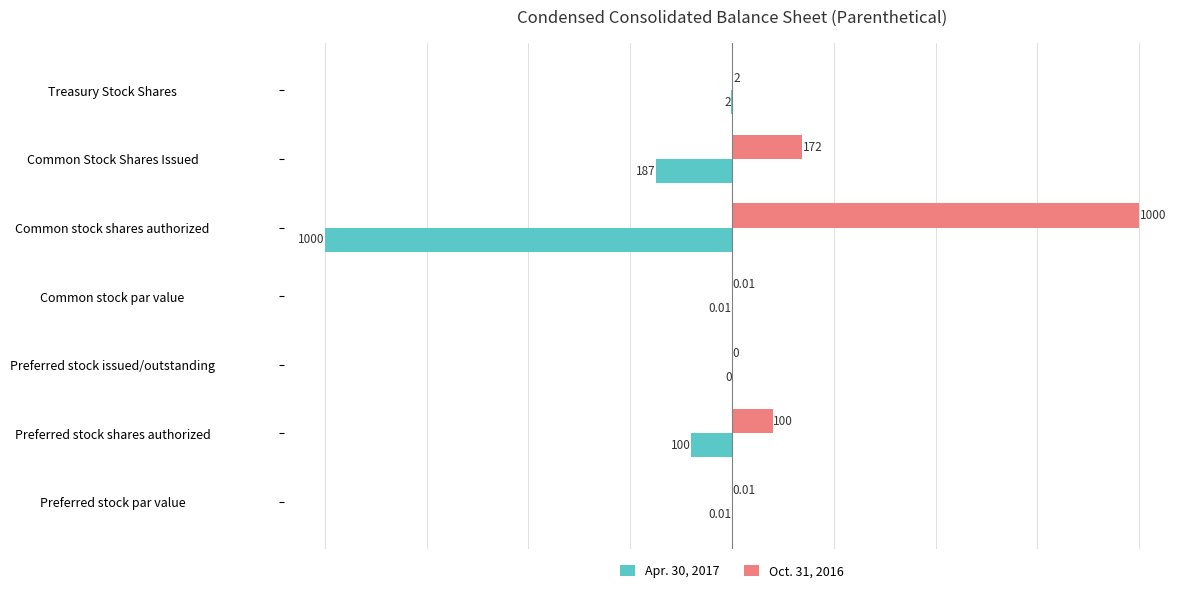

Which series has the largest total across all categories?

Oct. 31, 2016